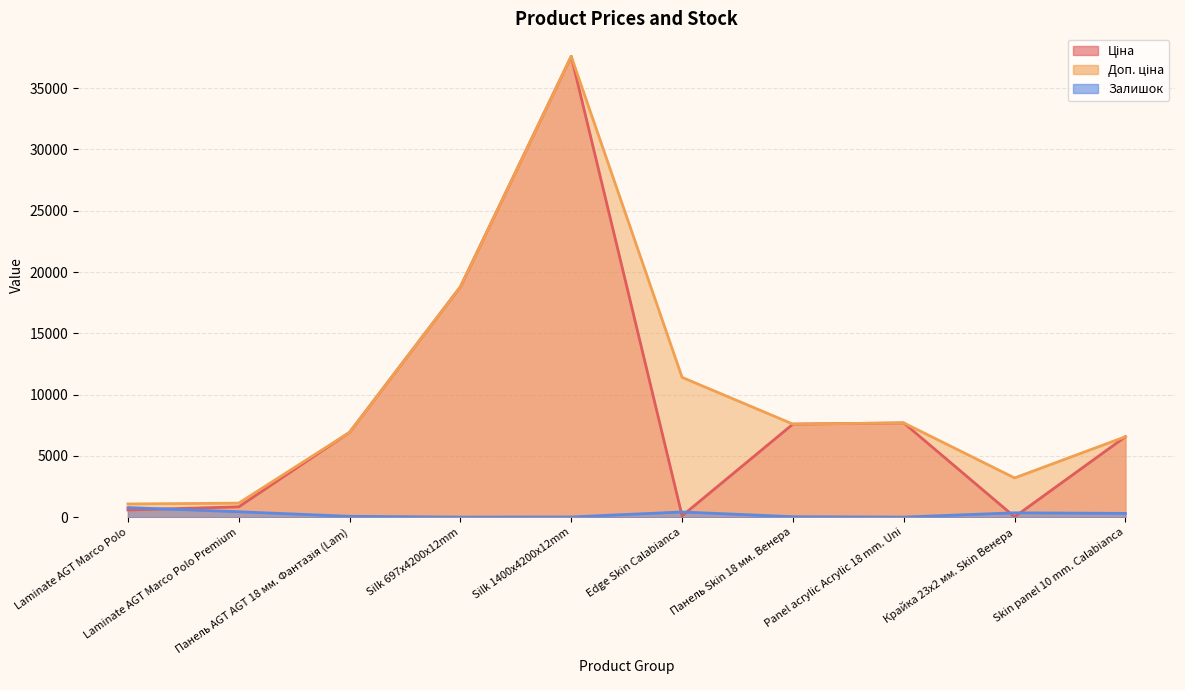

True or false: Залишок and Ціна intersect in this chart.

True